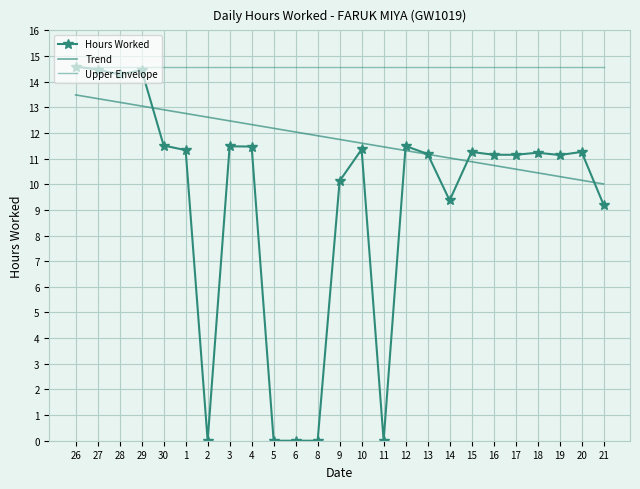

At 18, list the series in order from largest to smallest.

Upper Envelope, Hours Worked, Trend